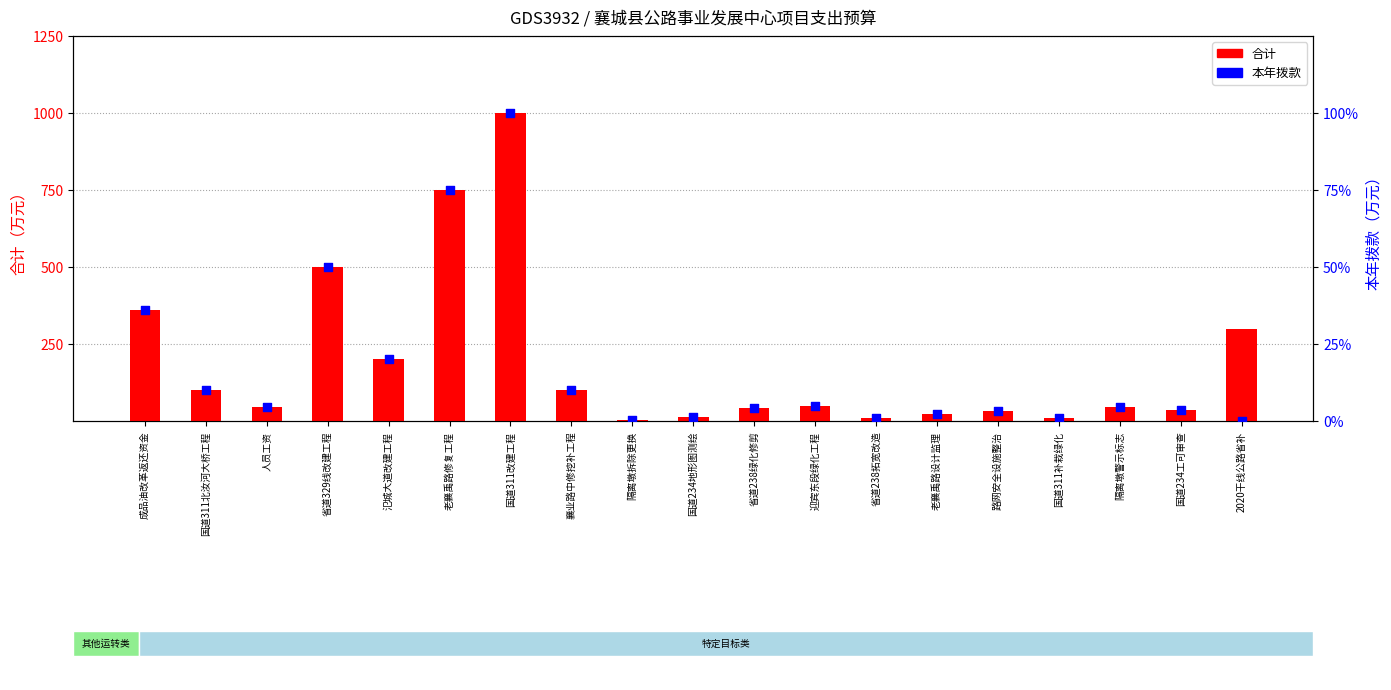

What are all the series names shown in the legend?

合计, 本年拨款